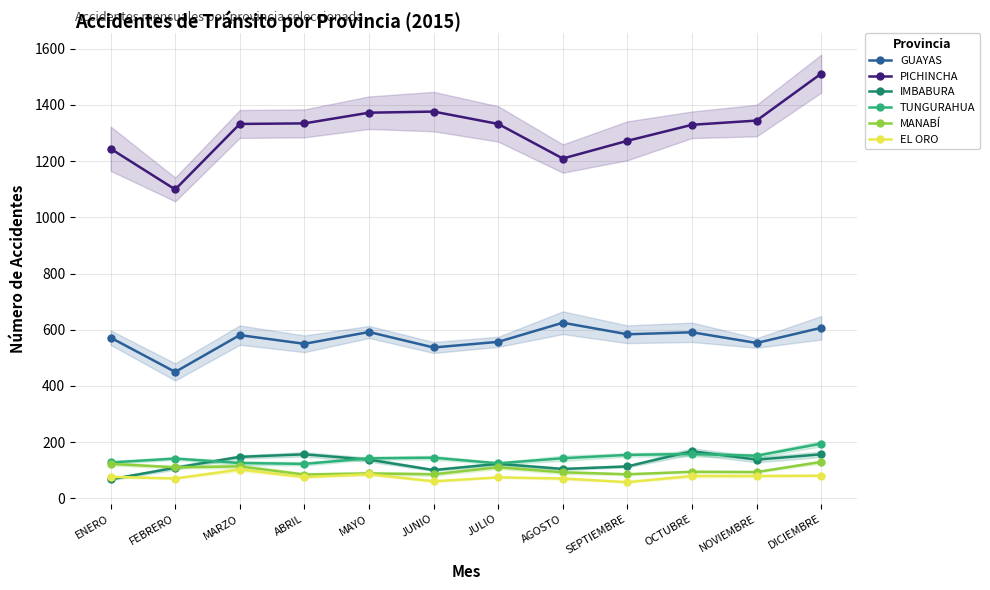

At how many categories does at least one series exceed 584?

12